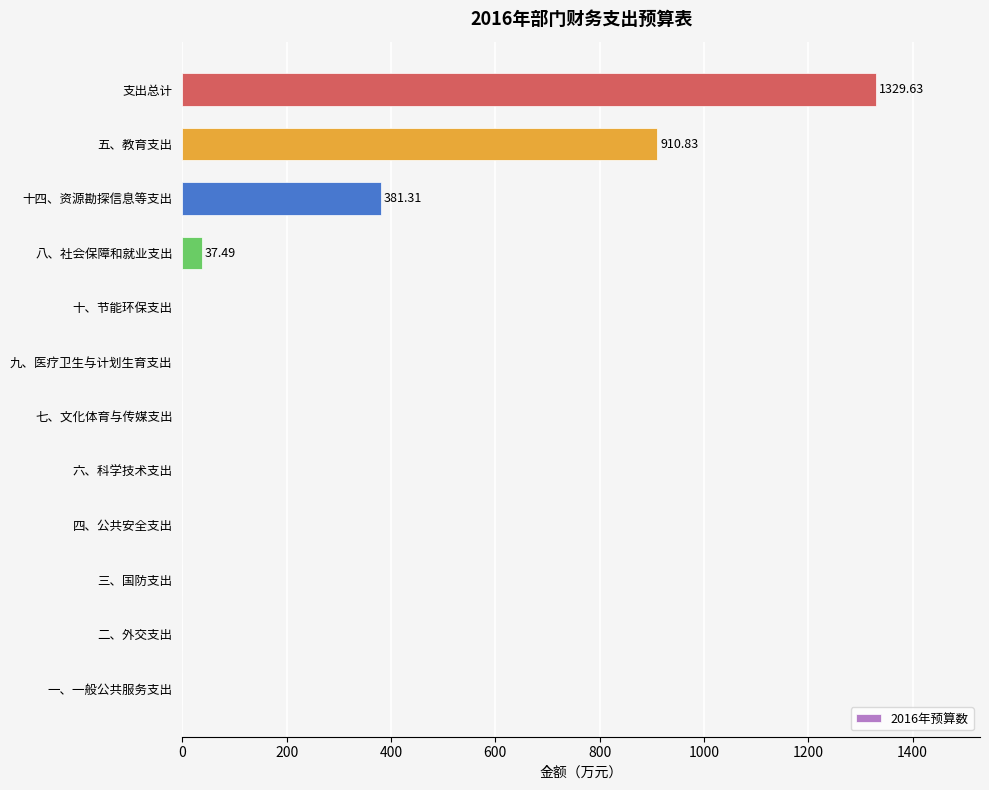

What is the sum of all values?

2659.3